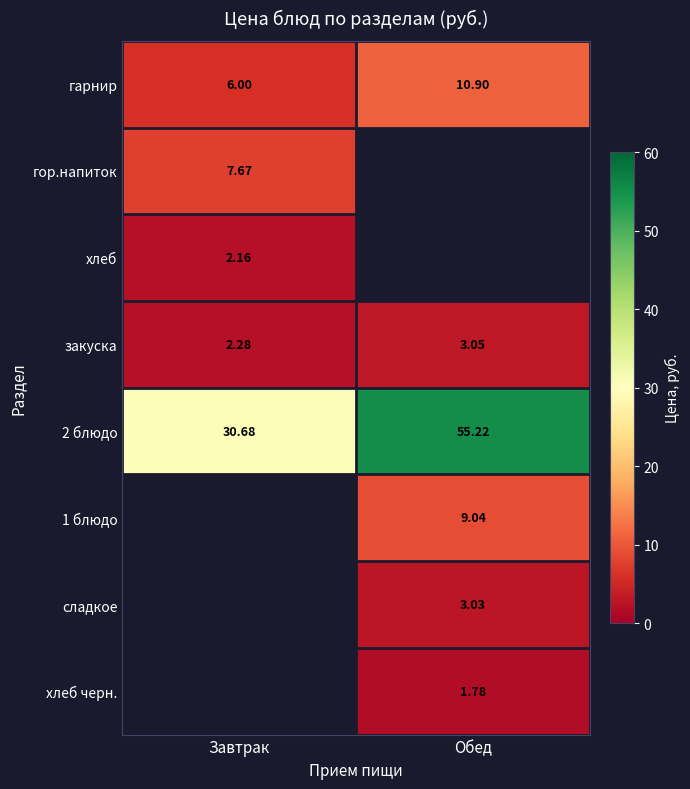

Is the value of сладкое at Обед greater than the value of хлеб at Завтрак?

Yes